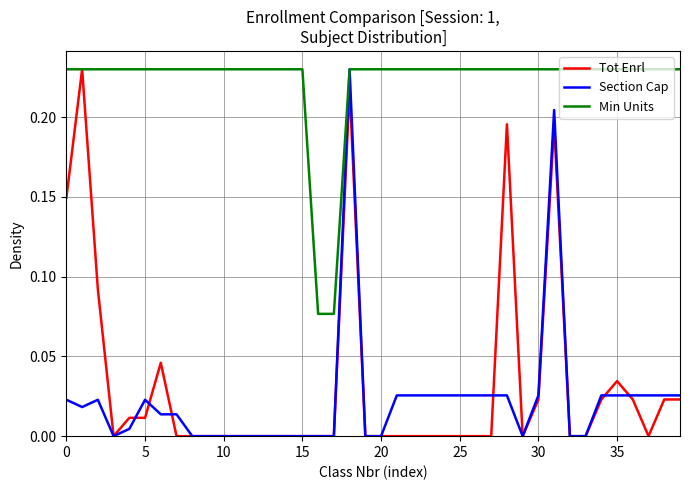

Which series has the largest total across all categories?

Min Units